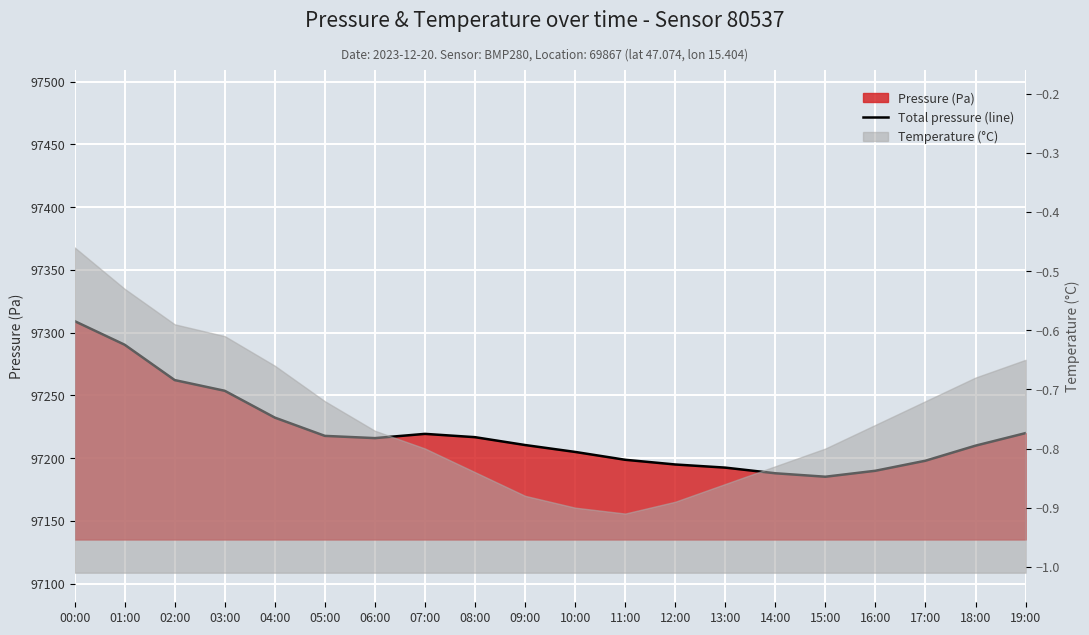

True or false: there are more than 1 points higher than both neighbors.

False